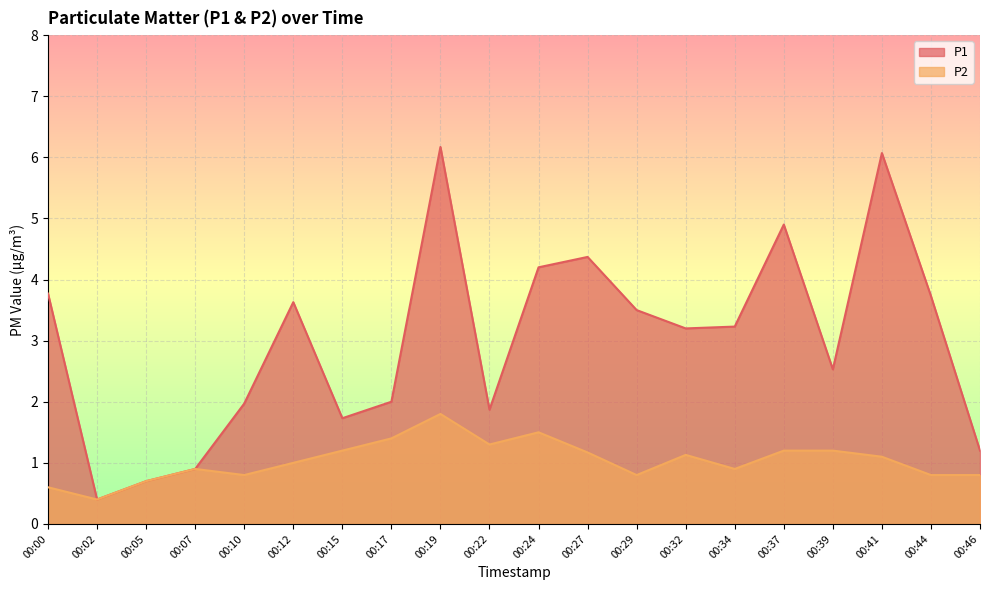

Is the value of P1 at 00:12 greater than the value of P2 at 00:19?

Yes